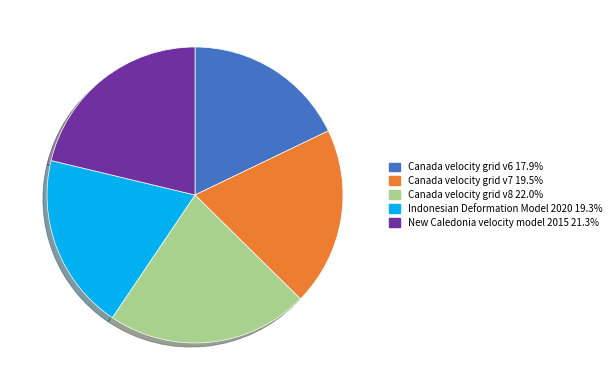

Do Canada velocity grid v8 22.0% and Canada velocity grid v6 17.9% together represent more than half of the pie?

No